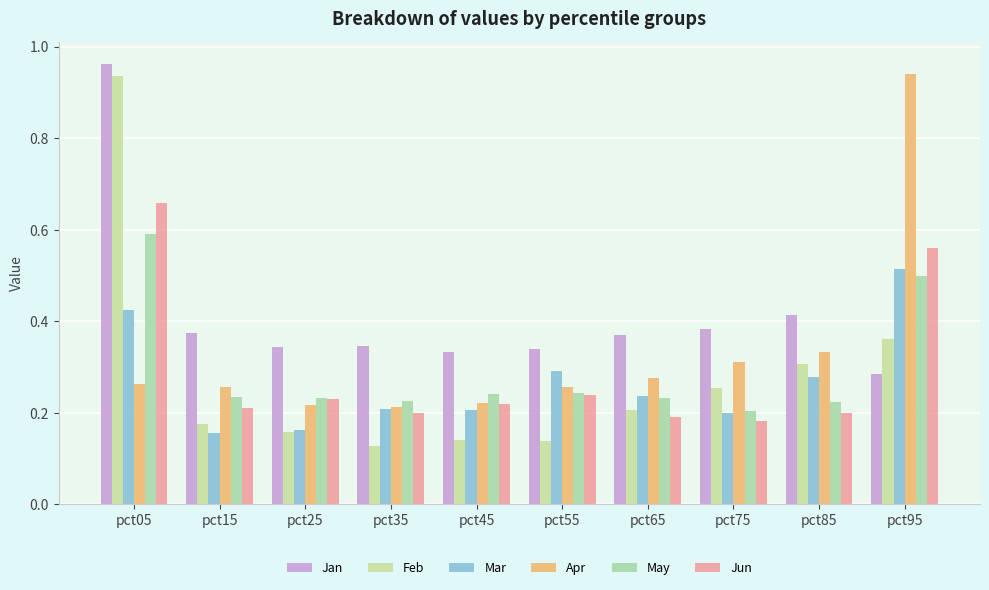

How many bars are there in total?

60